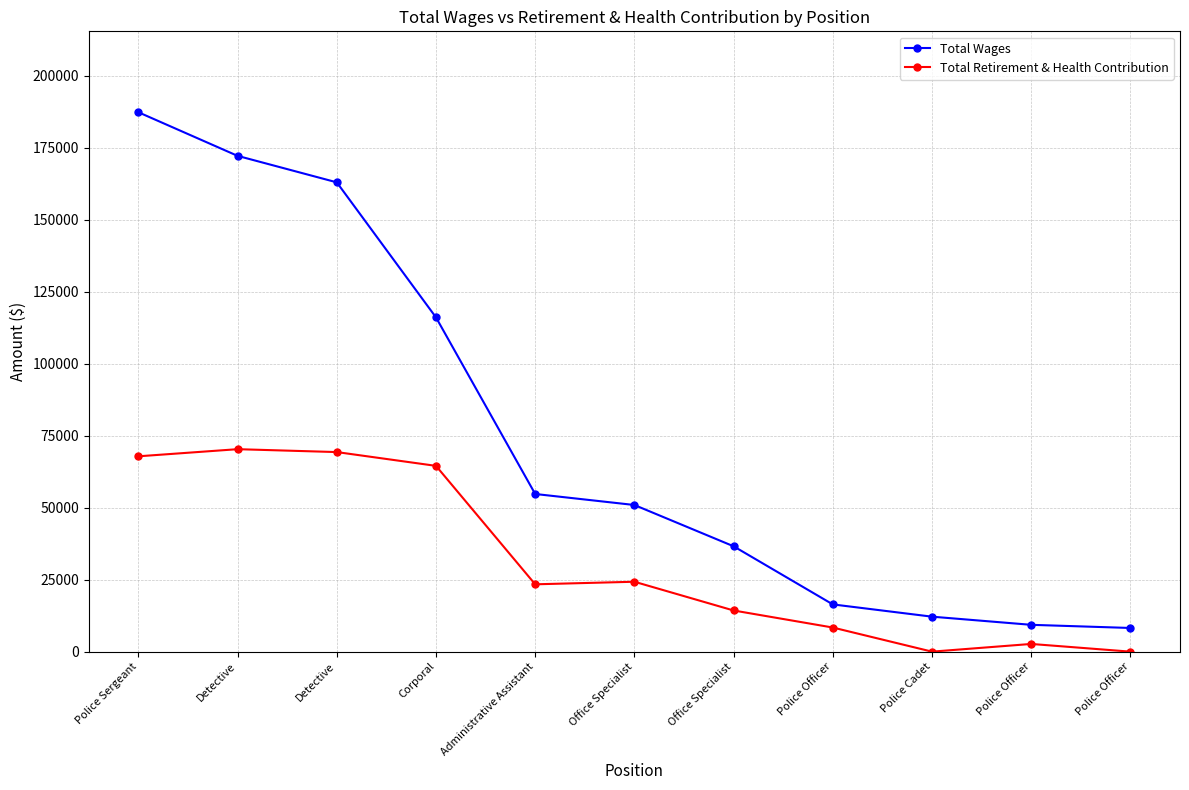

What are all the series names shown in the legend?

Total Wages, Total Retirement & Health Contribution